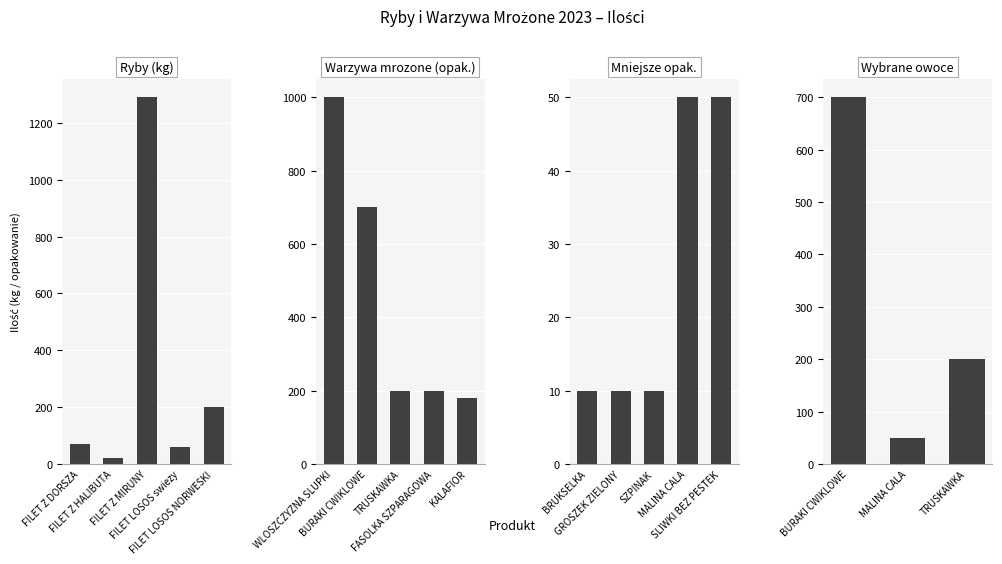

What position from the right is FILET LOSOS NORWESKI?

1